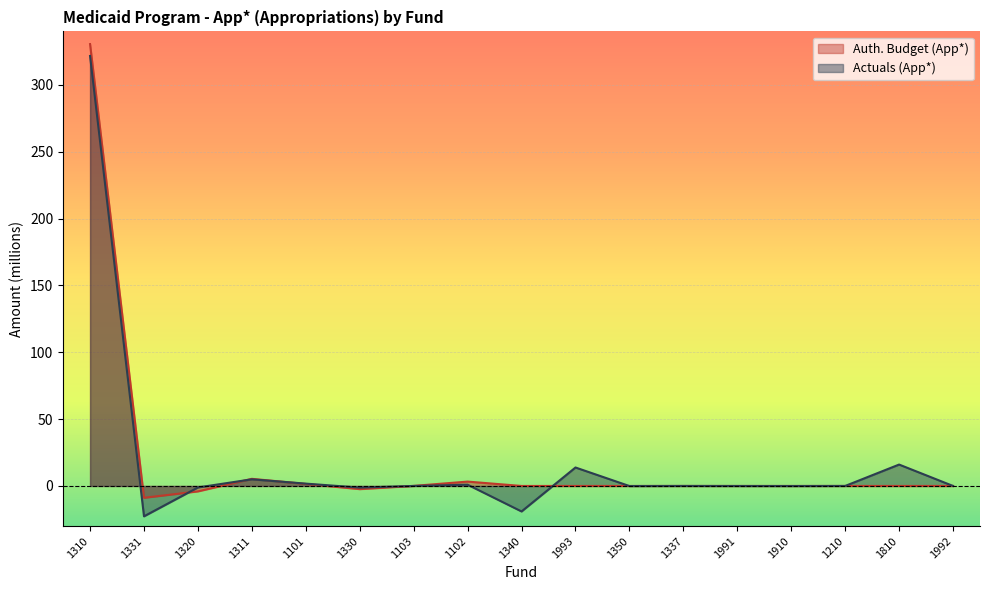

Which series changed the most between 1311 and 1101?

Auth. Budget (App*)